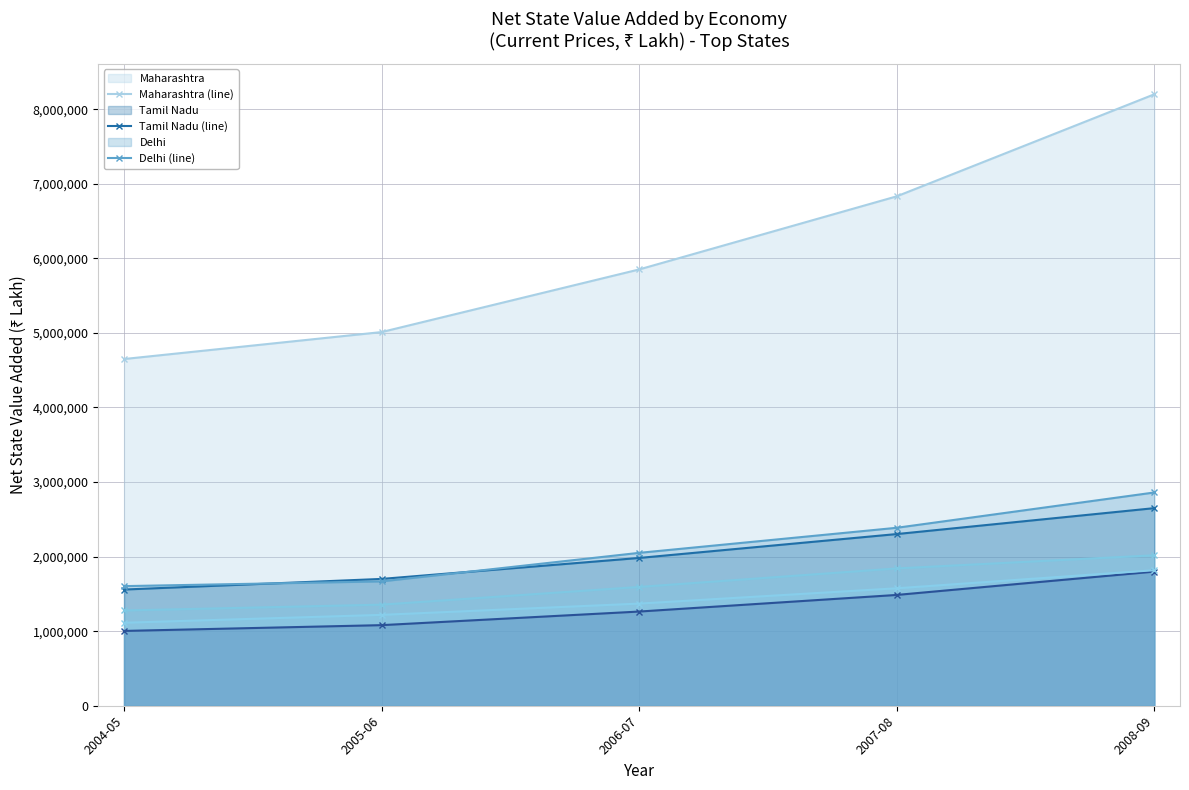

What is the label of the 1st point from the right?

2008-09